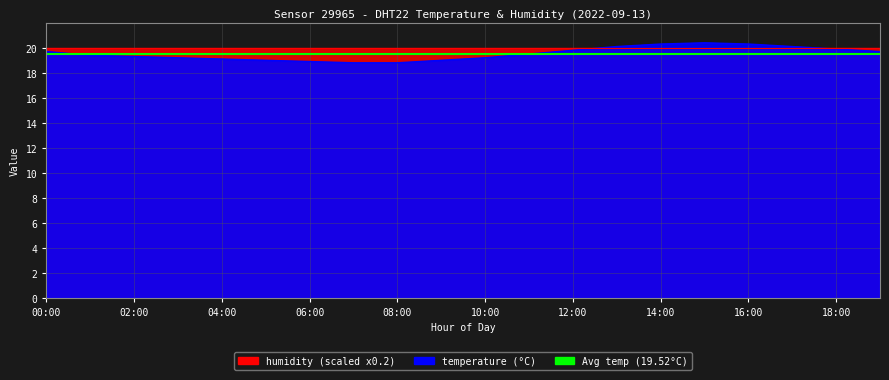

Reading left to right, list all the values displayed in this chart.

00:00=19.7	01:00=19.4	02:00=19.3	03:00=19.2	04:00=19.1	05:00=19.0	06:00=18.9	07:00=18.8	08:00=18.8	09:00=19.0	10:00=19.2	11:00=19.5	12:00=19.8	13:00=20.1	14:00=20.3	15:00=20.4	16:00=20.3	17:00=20.1	18:00=19.9	19:00=19.7